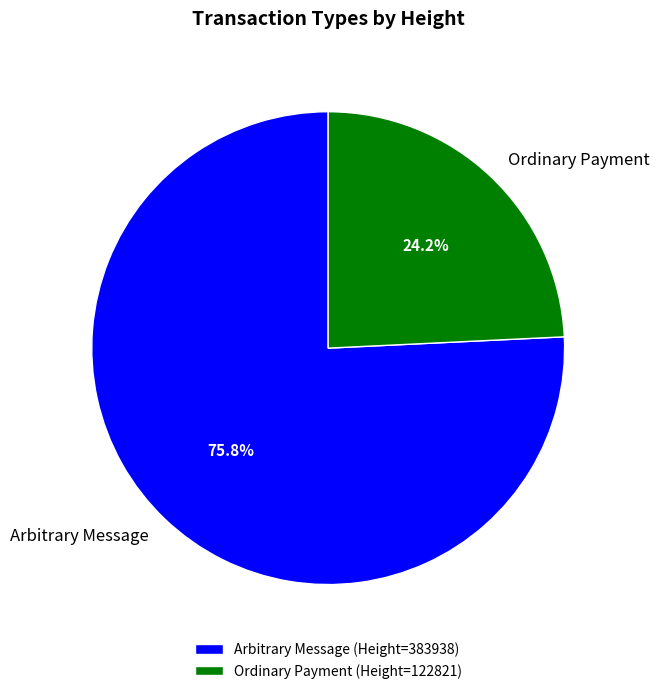

Is there a majority slice in this chart?

Yes